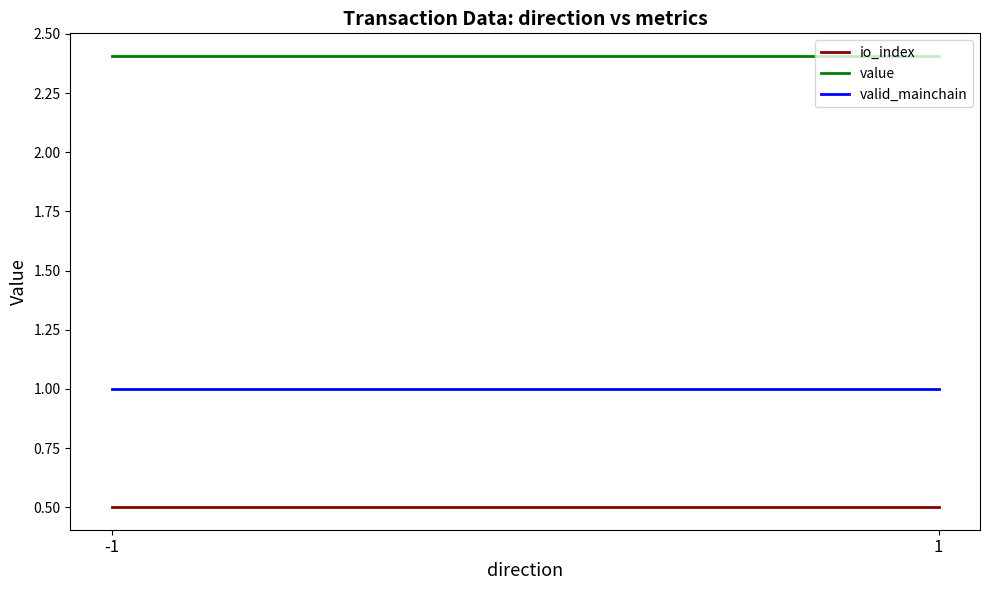

Does the chart have visible grid lines?

No